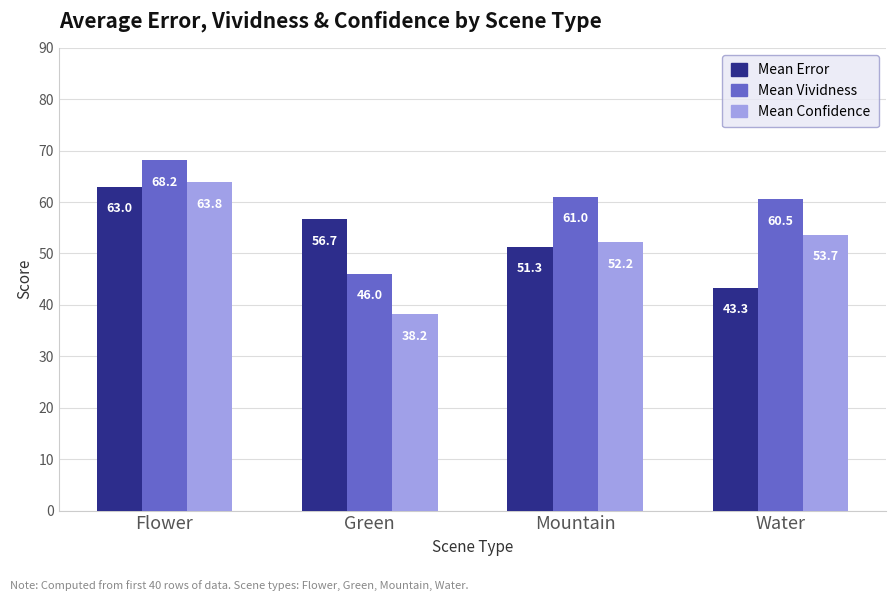

What position from the left is Water?

4